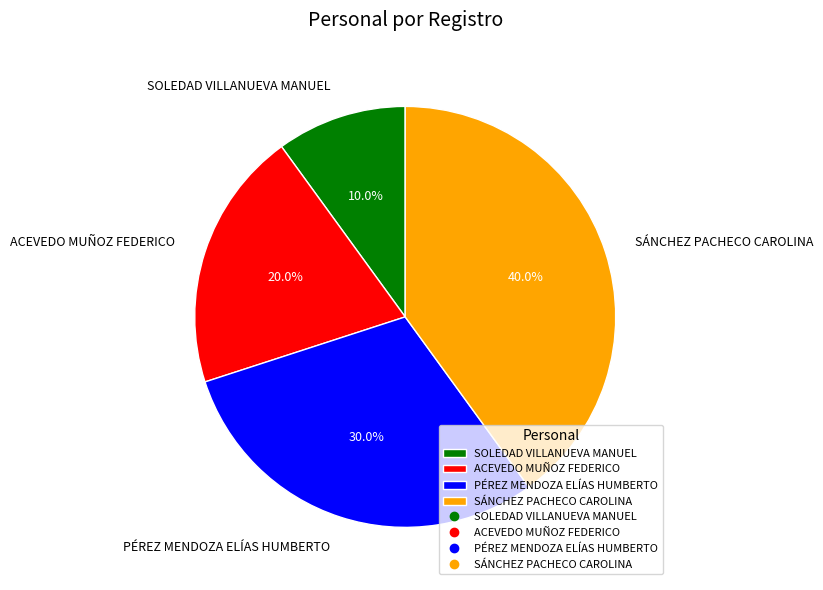

Between SOLEDAD VILLANUEVA MANUEL and ACEVEDO MUÑOZ FEDERICO, which is larger?

ACEVEDO MUÑOZ FEDERICO